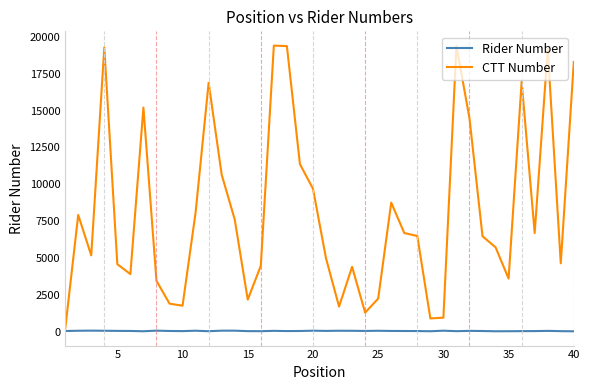

True or false: Rider Number has more than 2 interior local peaks.

True